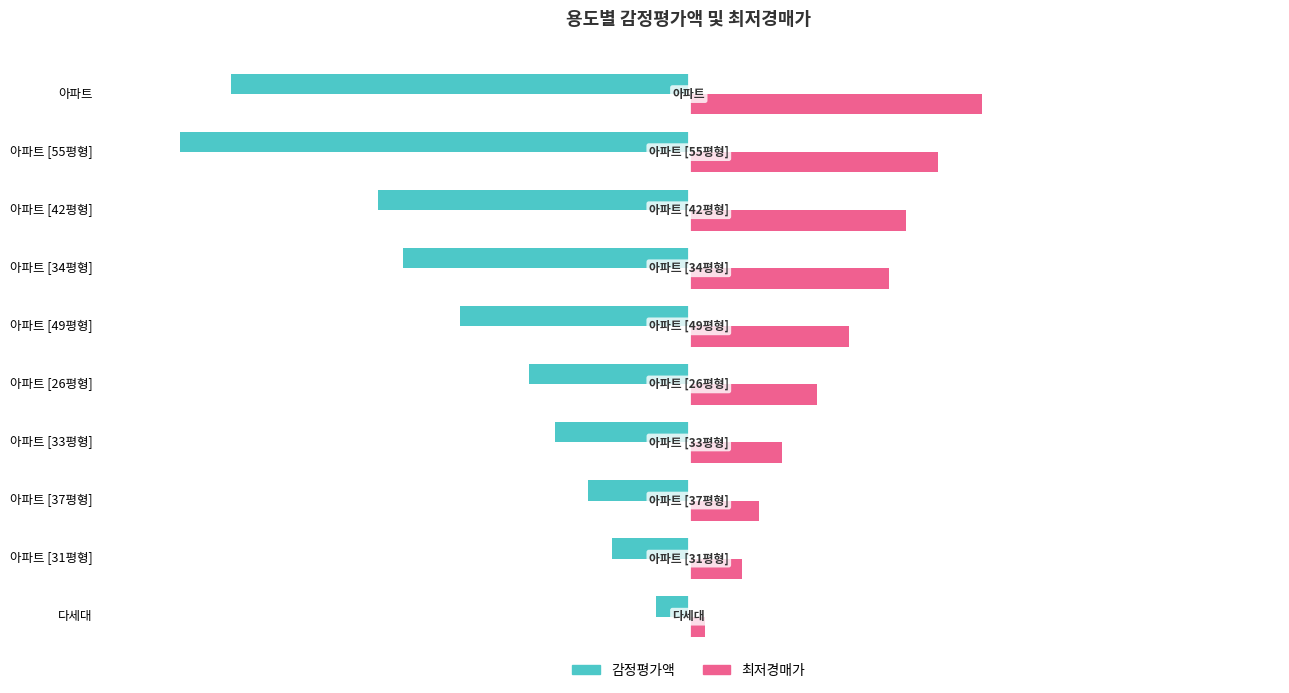

What are all the series names shown in the legend?

감정평가액, 최저경매가